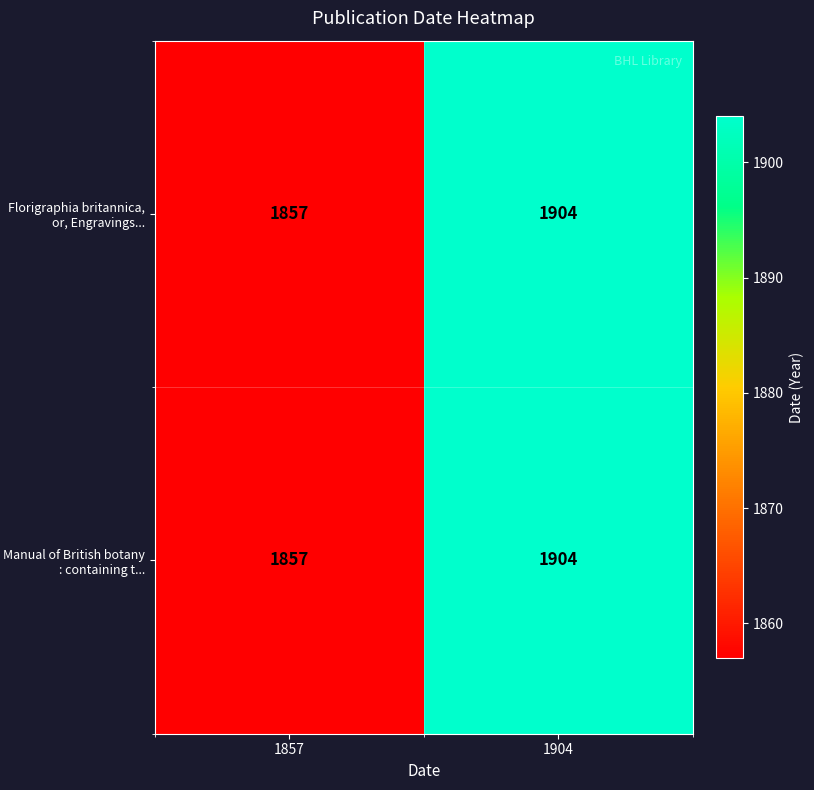

What is the difference between the maximum and minimum values in the Manual of British botany : containing t... series?

47